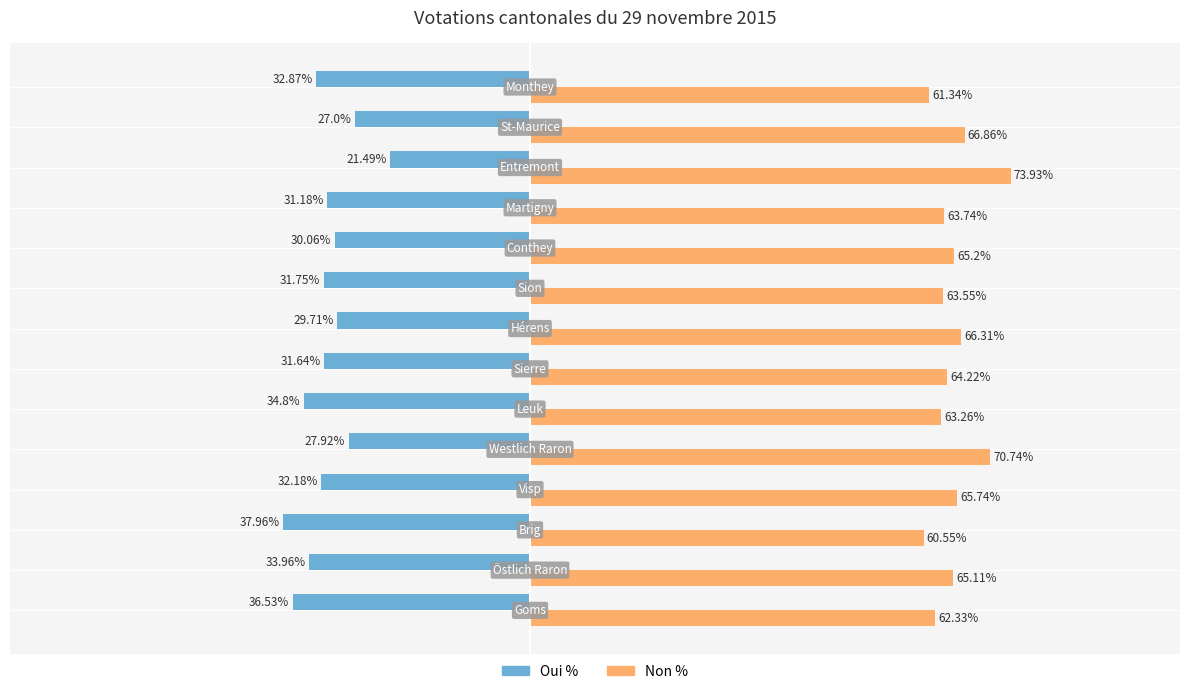

Which series has the largest total across all categories?

Non %